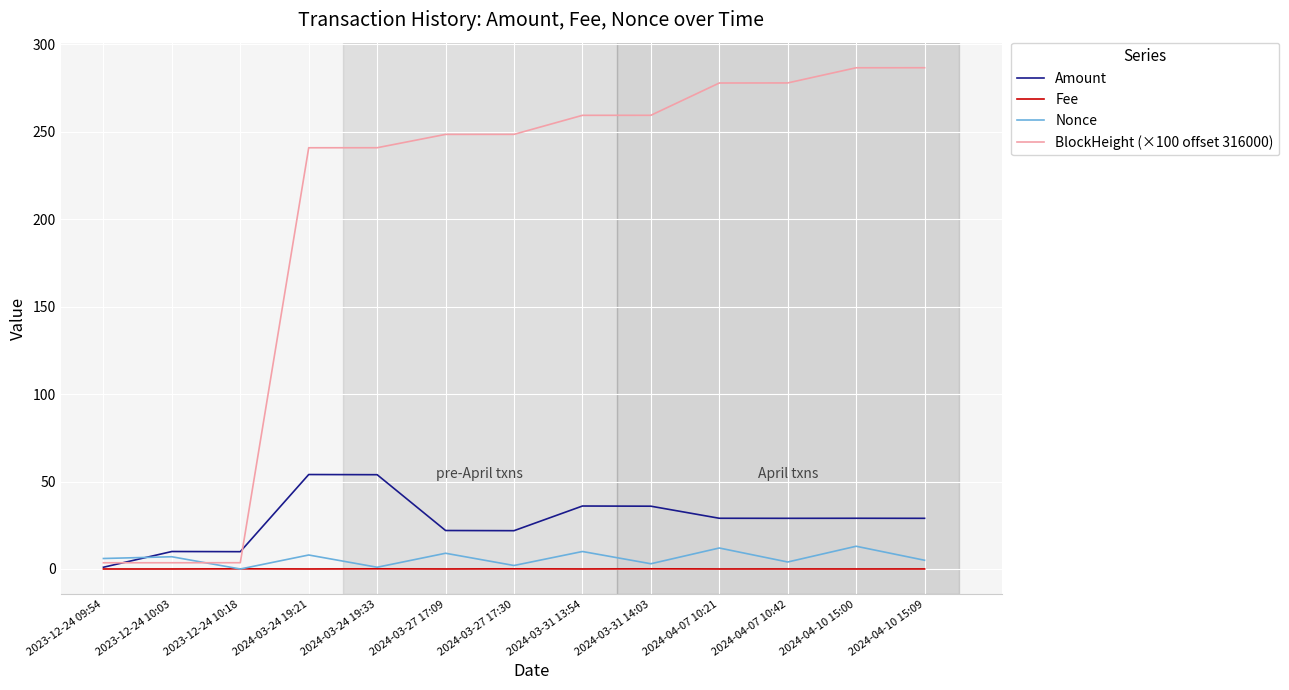

The value of BlockHeight (×100 offset 316000) at 2024-04-10 15:00 is 286.5. True or false?

True